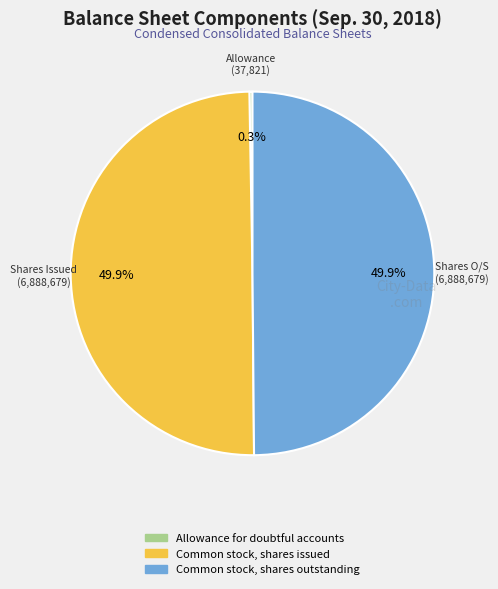

To the nearest percent, what percentage of the pie is Common stock, shares issued?

50%